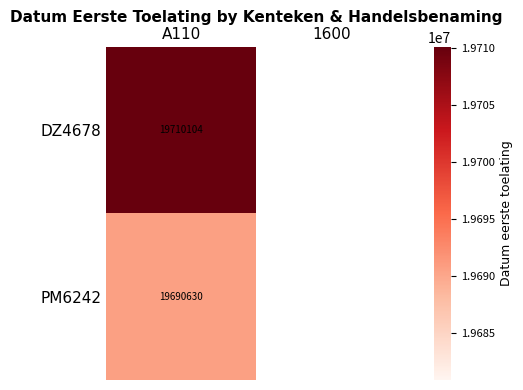

Is the value of DZ4678 at A110 greater than the value of PM6242 at A110?

Yes